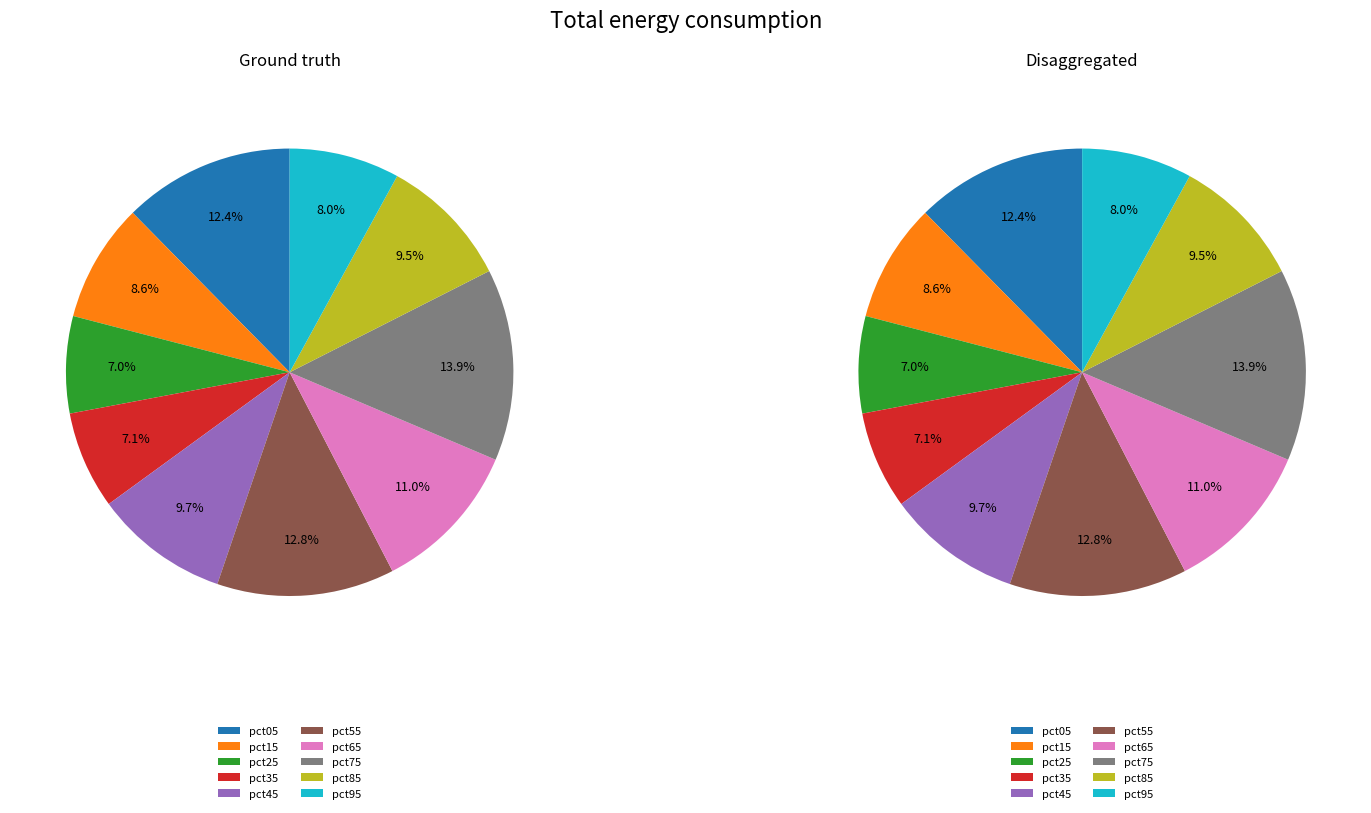

Is there any slice that represents more than half of the pie?

No